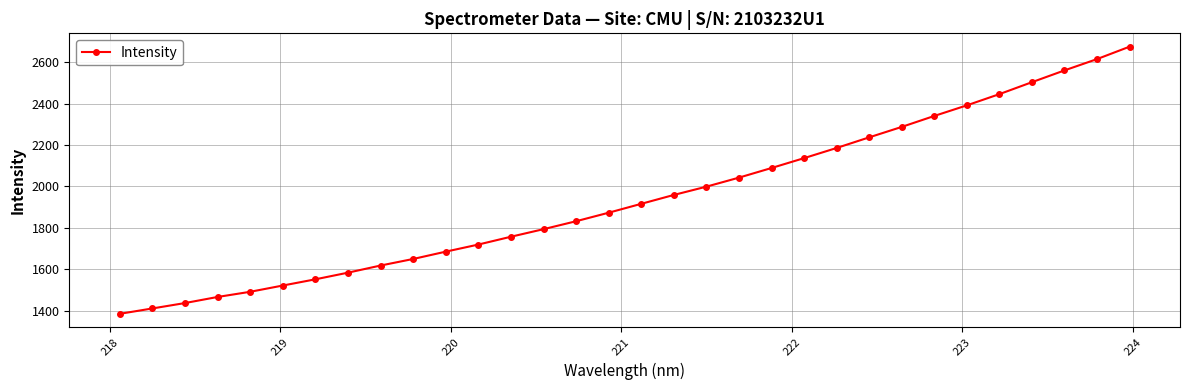

True or false: the data has more than 2 interior local peaks.

False